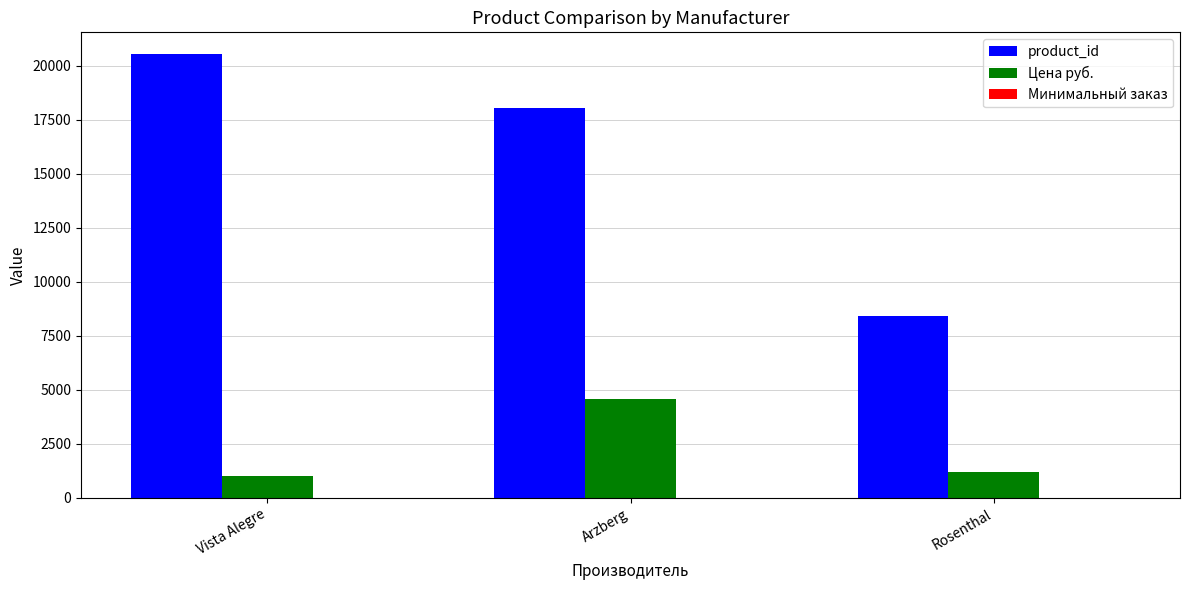

Which series has the largest total across all categories?

product_id